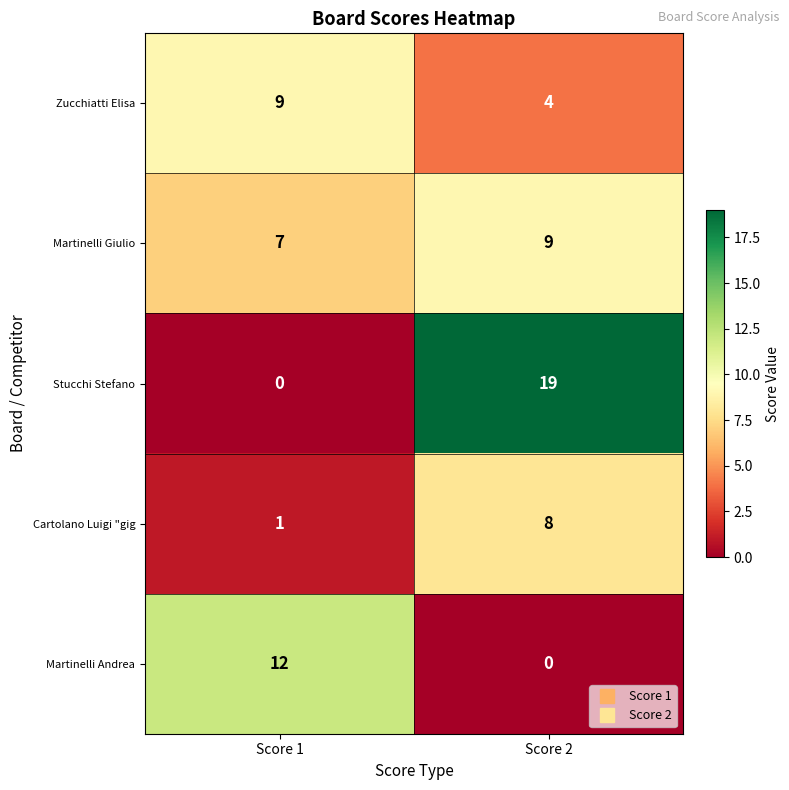

What is the spread (max minus min) of values at Score 2?

19